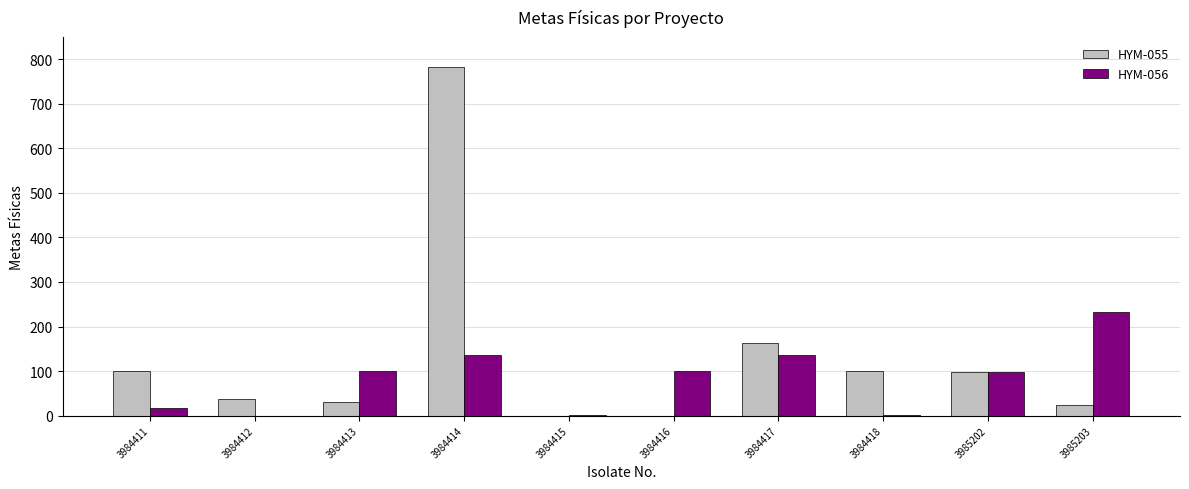

What is the sum of all HYM-055 values?

1334